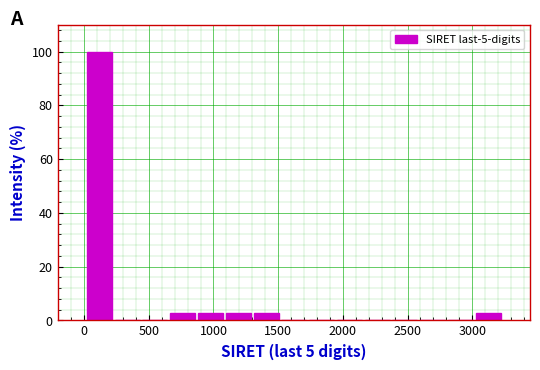

What is the height of the bar covering 1100 to 1300 on the x-axis? Neither the bar edges nor the heights are printed on the chart, so give them approximately, as read against the axes.

2